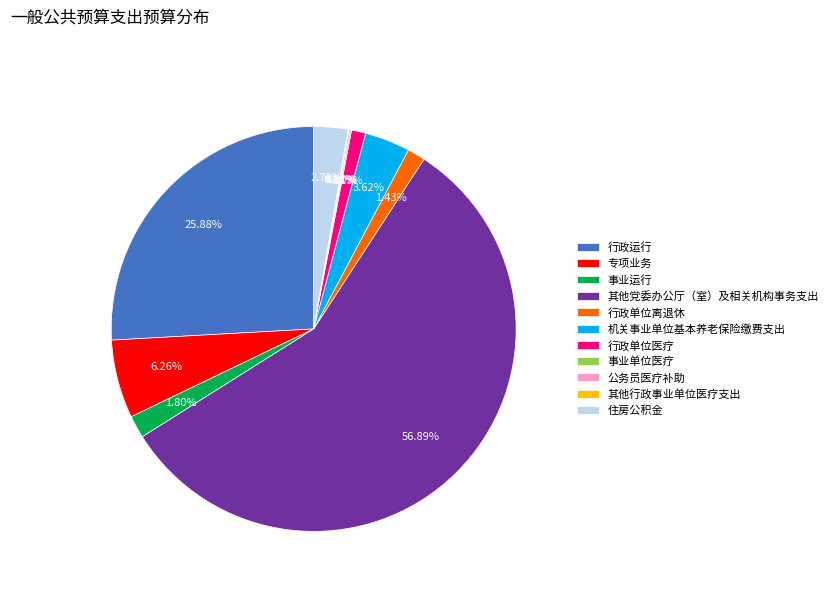

To the nearest percent, what is the difference between the largest and smallest slice percentages?

57%